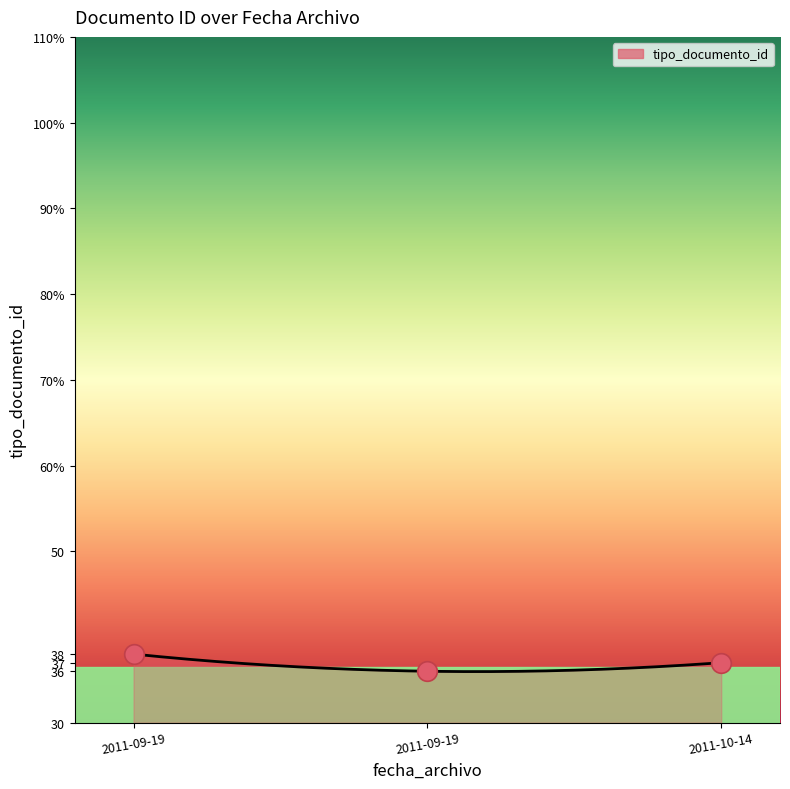

What is the ratio of the value at 2011-10-14 to the value at 2011-09-19?

1.0